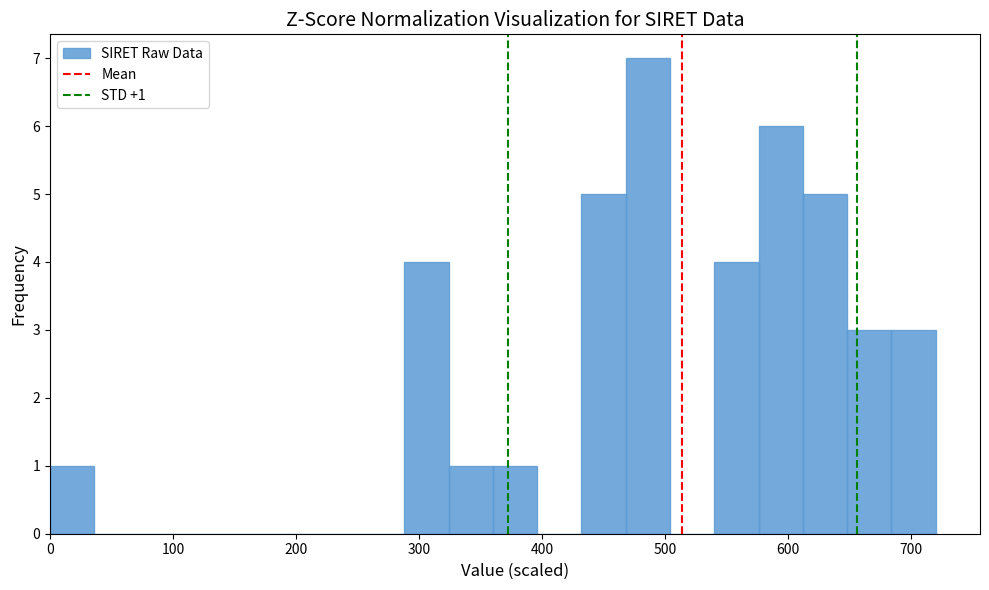

Read against the x-axis, roughly where is the centre of the tallest bar?

490